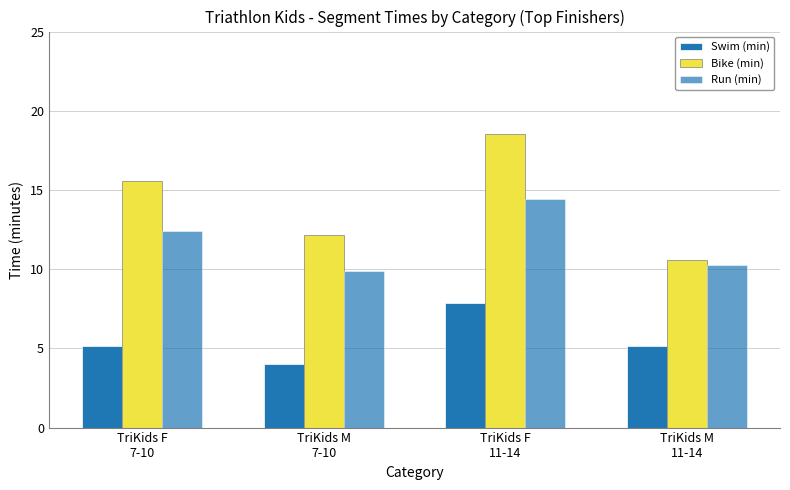

Are the bars grouped side by side (vs. stacked)?

Yes